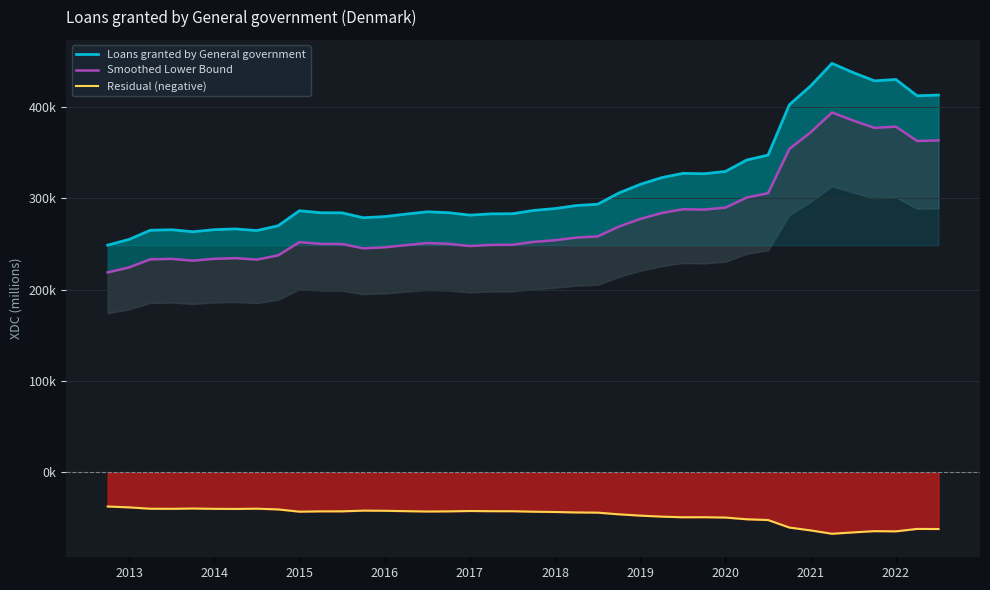

How many interior local peaks does the Residual (negative) series have?

7